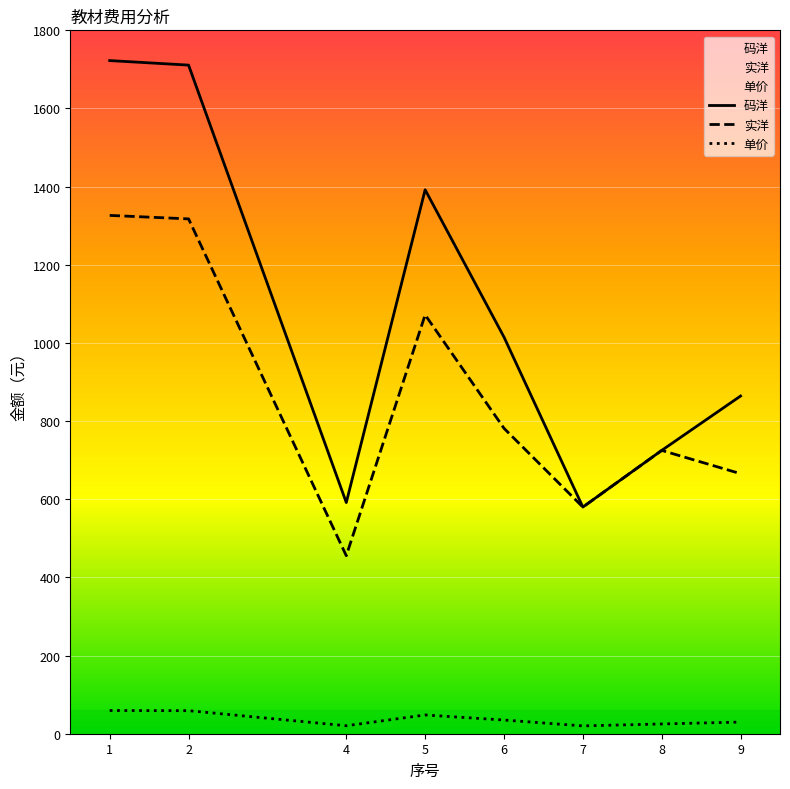

How many lines are shown in the chart?

3